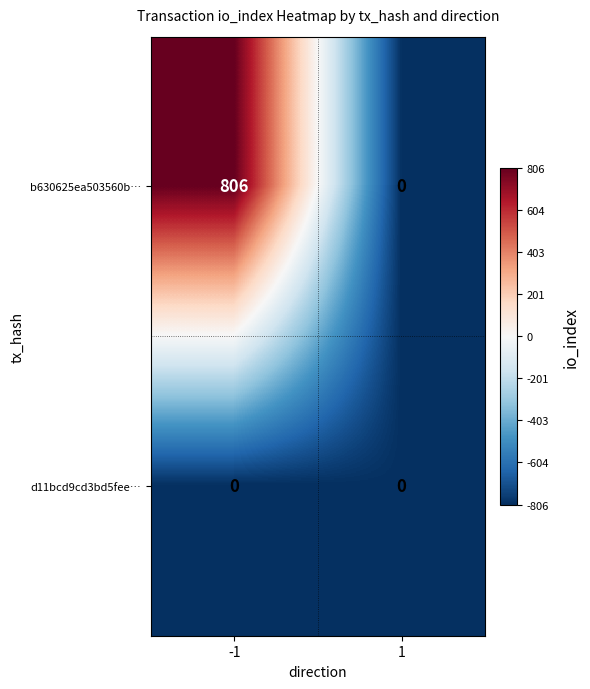

Reading left to right, what are all the values shown in this chart?

b630625ea503560b…: -1=806	1=0
d11bcd9cd3bd5fee…: -1=0	1=0